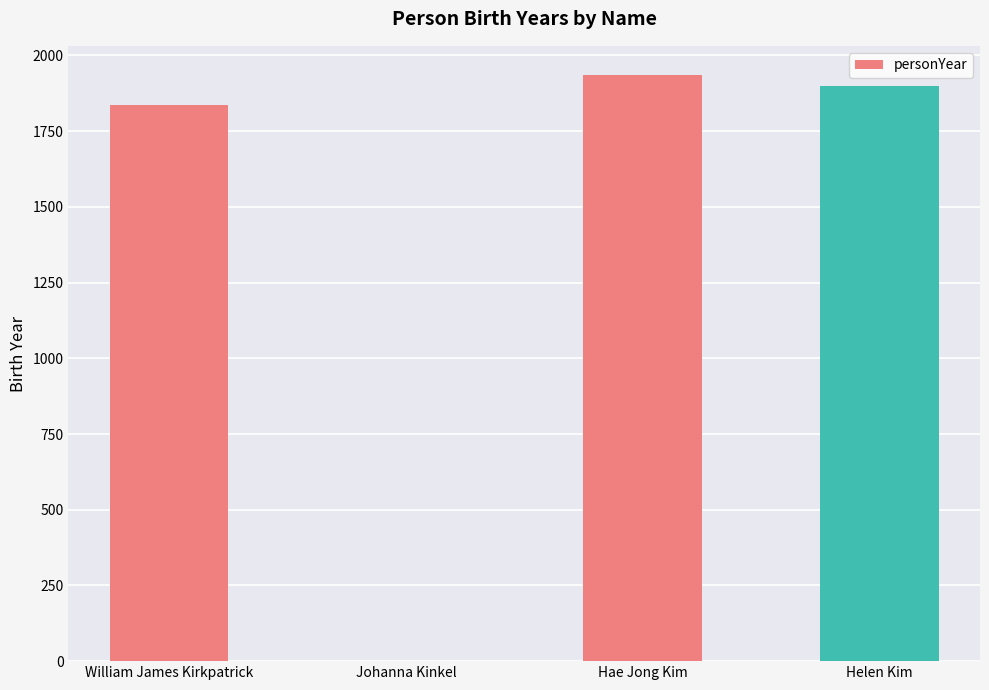

The chart shows a value of 2532 at Hae Jong Kim. True or false?

False